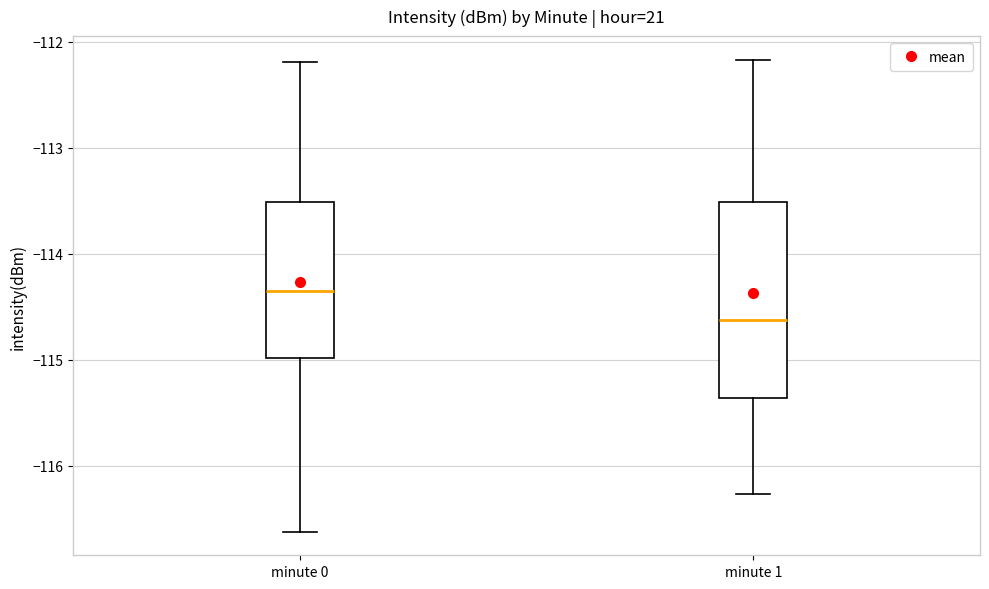

Reading left to right, read every box against the y-axis: the position of its median line, the range the box covers, and the ends of its whiskers. The values are not printed on the chart, so give them approximately, as read against the axis.

minute 0: median -114.4, box -115.0 to -113.5, whiskers -116.6 to -112.2
minute 1: median -114.6, box -115.4 to -113.5, whiskers -116.3 to -112.2